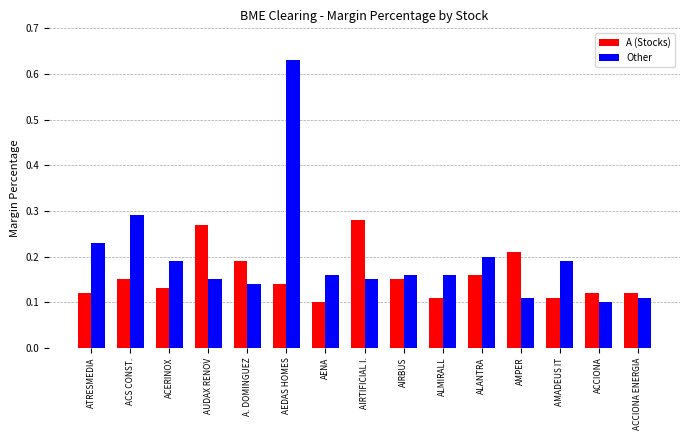

What is the label of the 3rd bar from the right?

AMADEUS IT